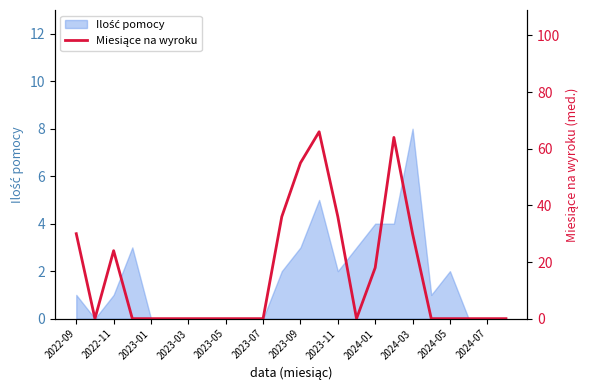

What is the maximum value shown in the chart?

66